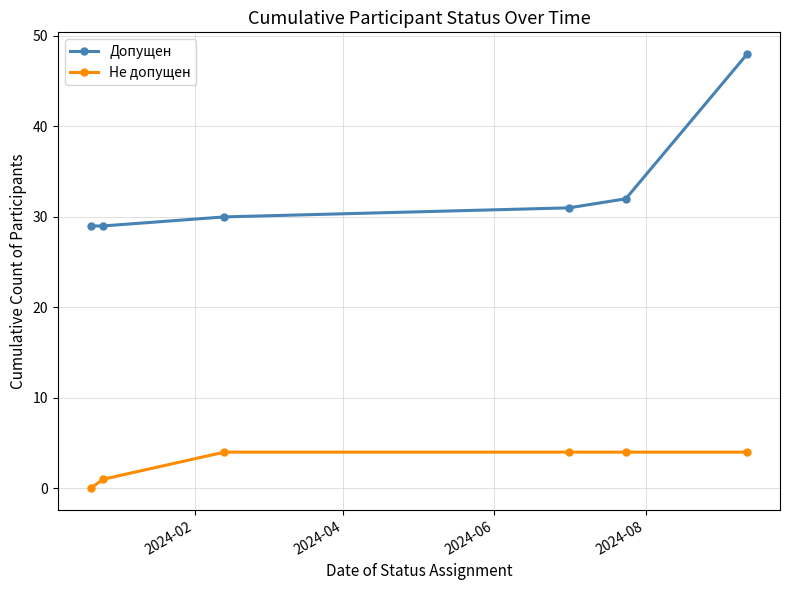

Reading left to right, extract all data points from this chart.

Допущен: 29	29	30	31	32	48
Не допущен: 0	1	4	4	4	4